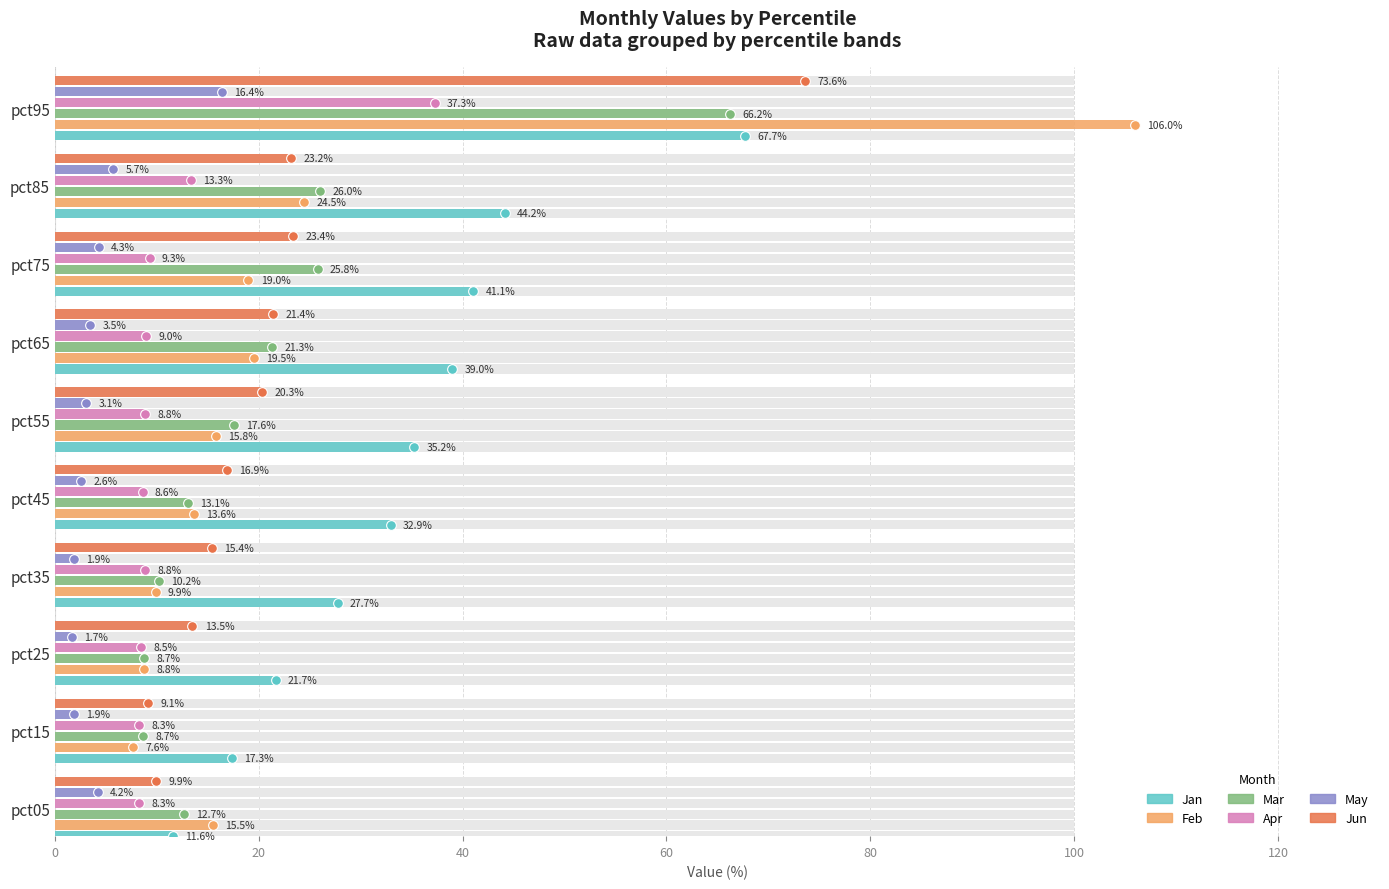

How many series are shown in this chart?

6